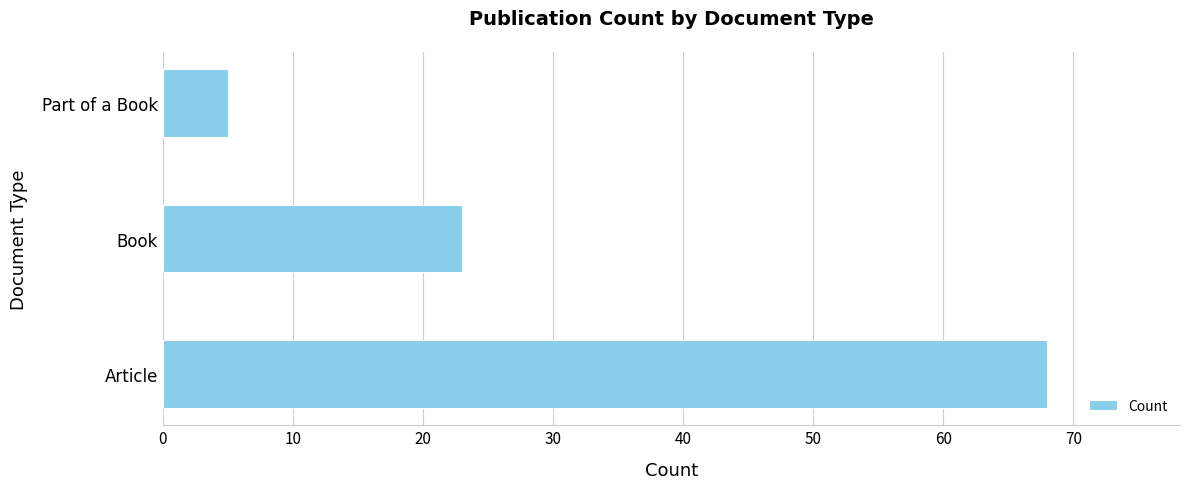

Reading bottom to top, list all the values displayed in this chart.

Article=68	Book=23	Part of a Book=5